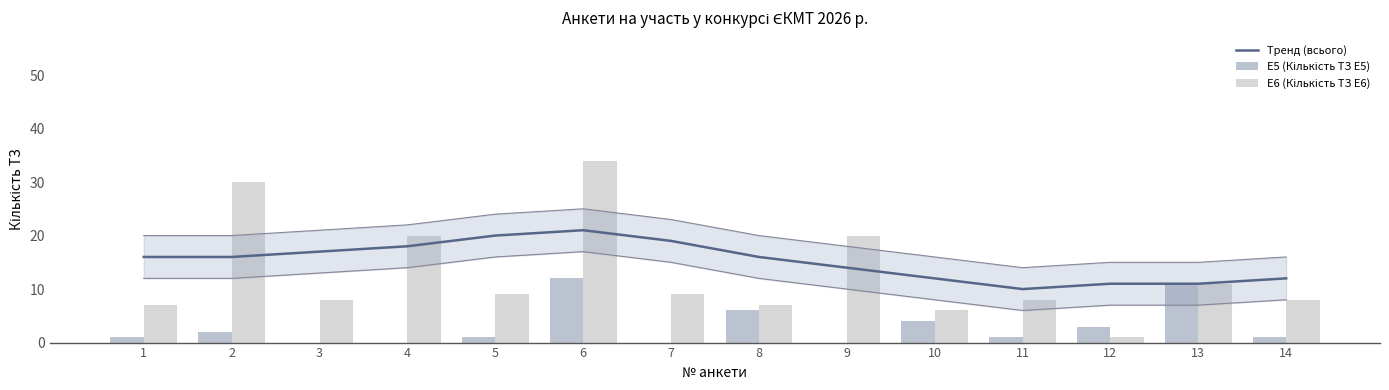

What is the value of the Тренд (всього) bar at the 3rd from the left?

17